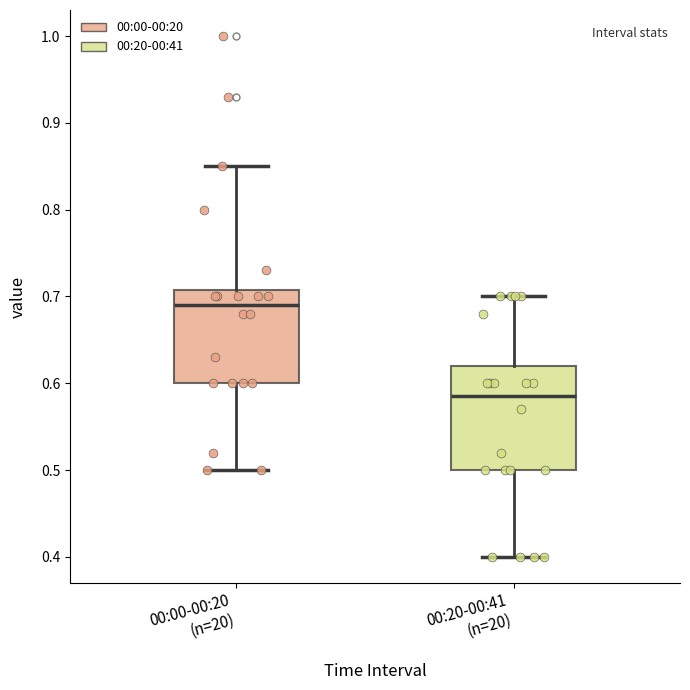

Comparing the boxes themselves (not the whiskers), which one is the tallest?

00:20-00:41 (n=20)